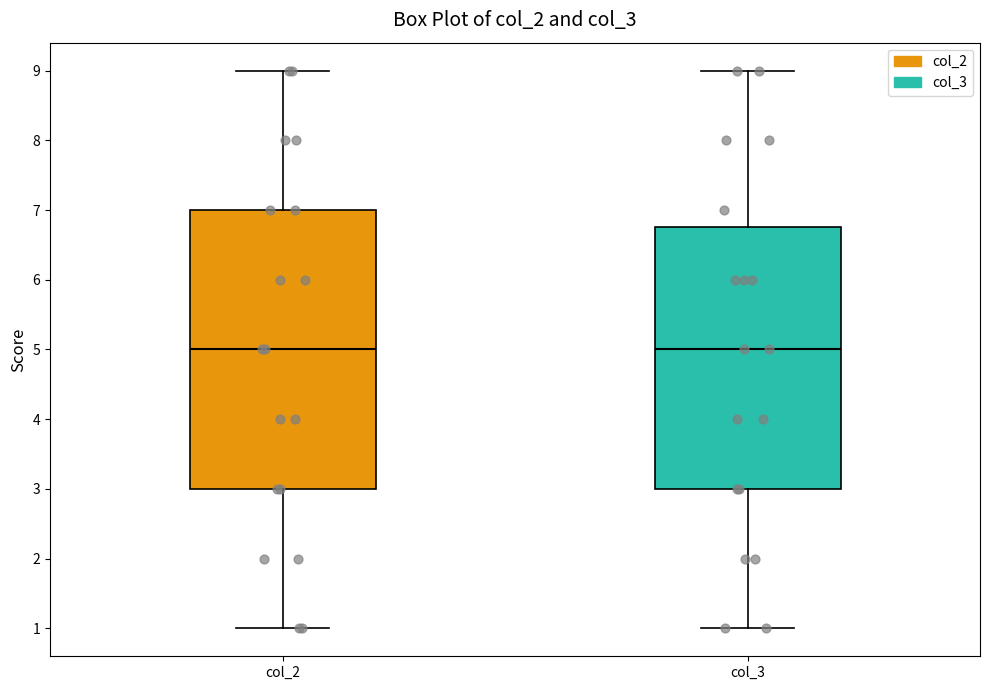

Reading left to right, transcribe this box plot: for each box, give where its median line is, the range the box spans, and where its two whiskers end, as read against the y-axis. The values are not printed on the chart, so give them approximately, as read against the axis.

col_2: median 5.0, box 3.0 to 7.0, whiskers 1.0 to 9.0
col_3: median 5.0, box 3.0 to 6.8, whiskers 1.0 to 9.0